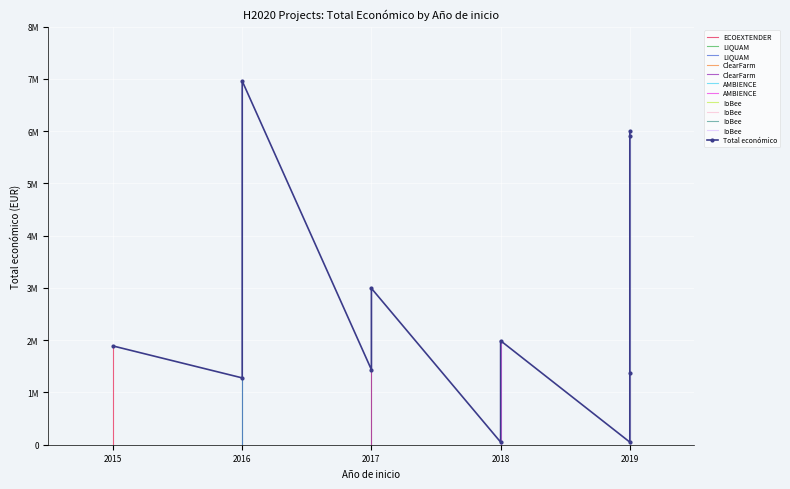

What is the maximum value shown in the chart?

6960293